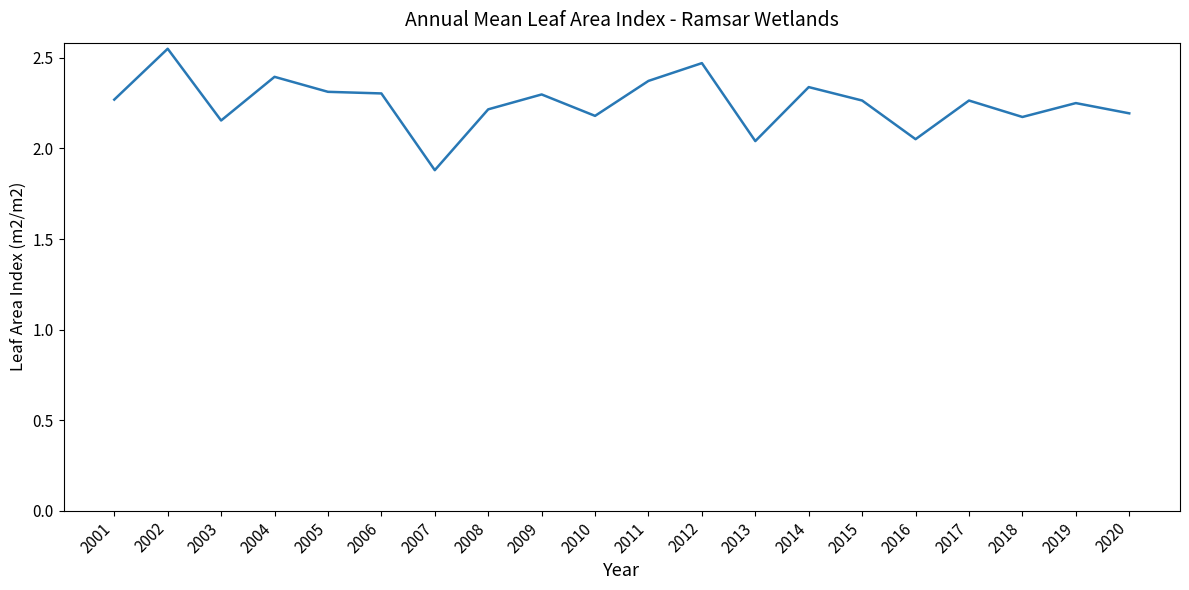

Approximately how many times larger is the value at 2018 compared to 2009?

0.9